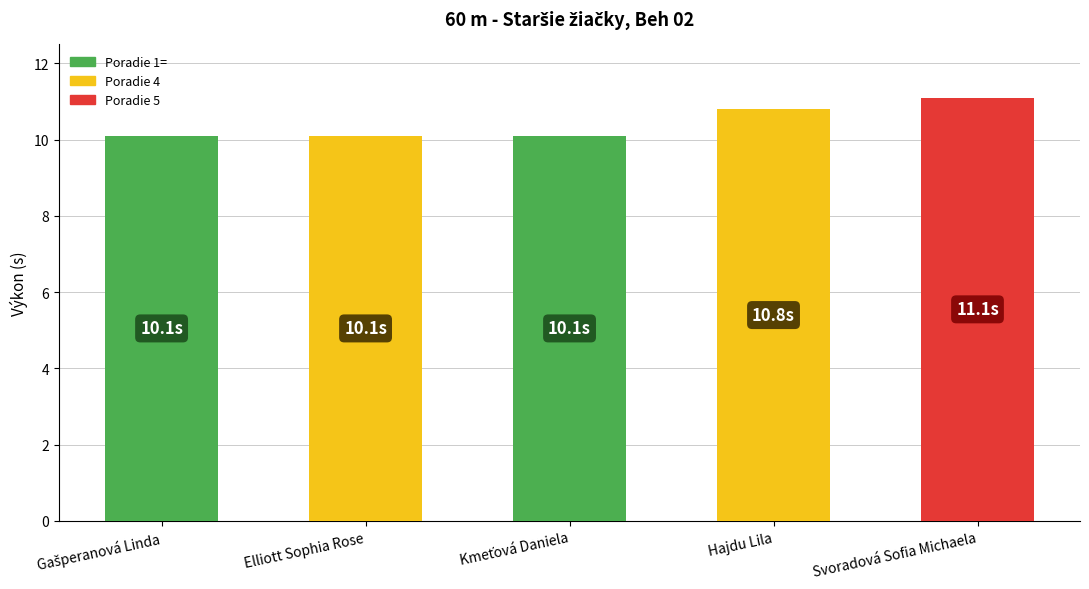

What is the sum of all values?

52.2